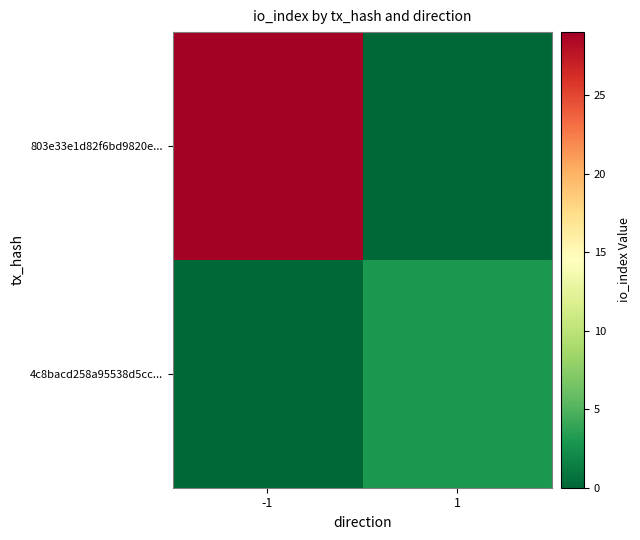

Count the number of data series in this chart.

2